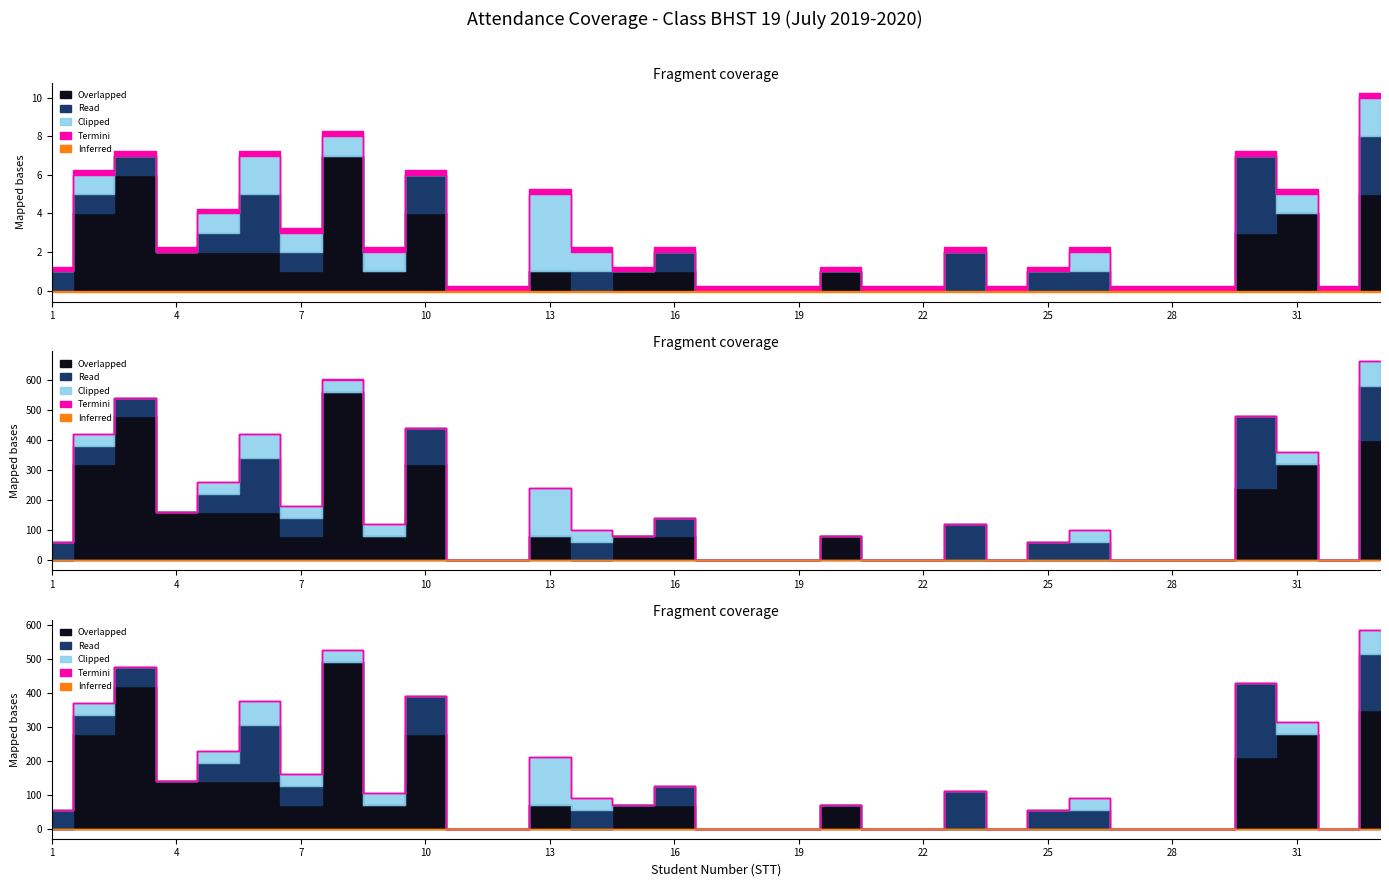

Is it true that K (Absent) equals 5 at 18?

False